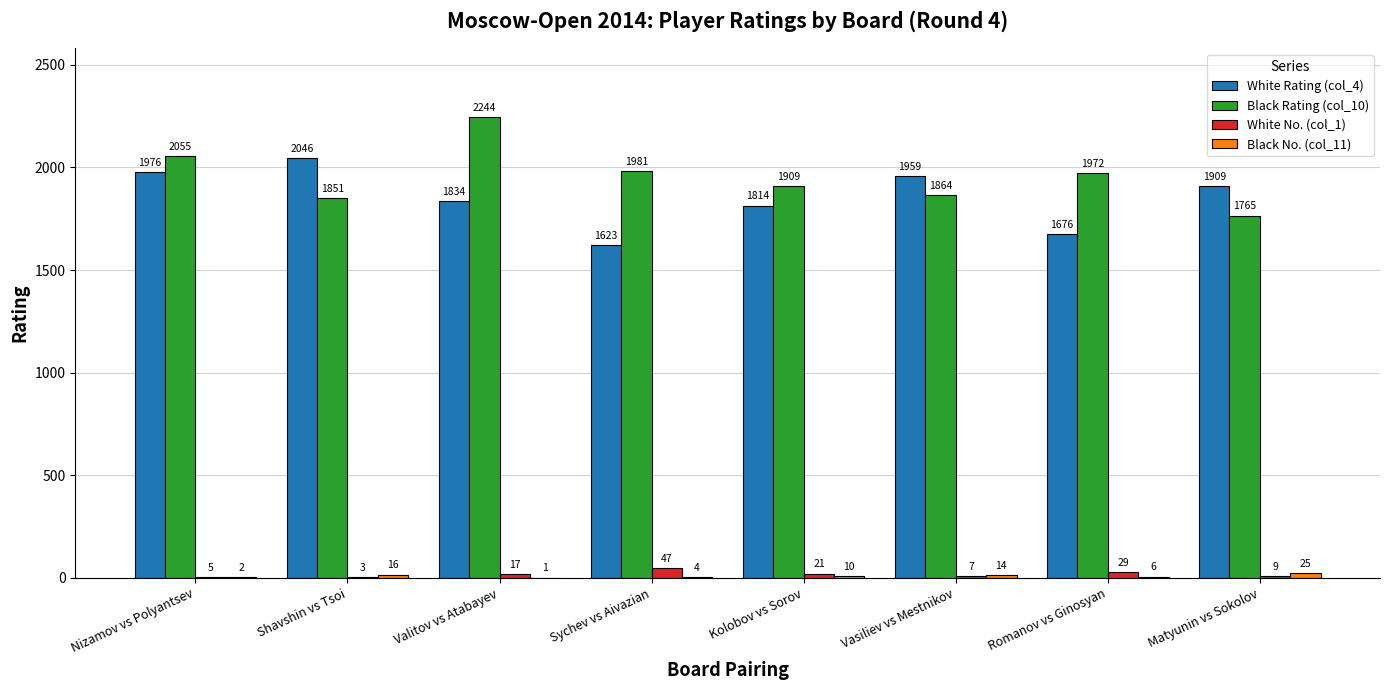

Which series has the largest total across all categories?

Black Rating (col_10)